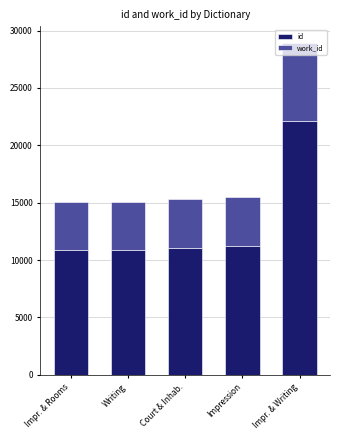

What is the sum of the id values at Court & Inhab. and Impr. & Writing?

33187